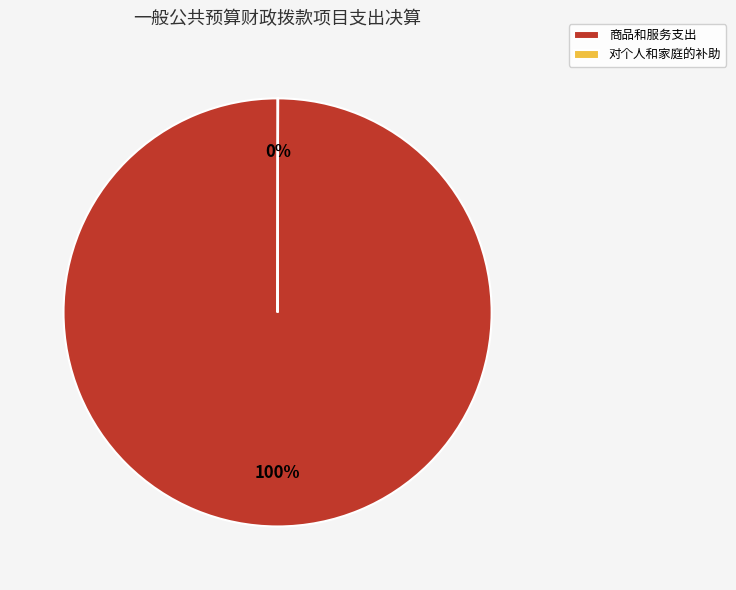

Is there a majority slice in this chart?

Yes